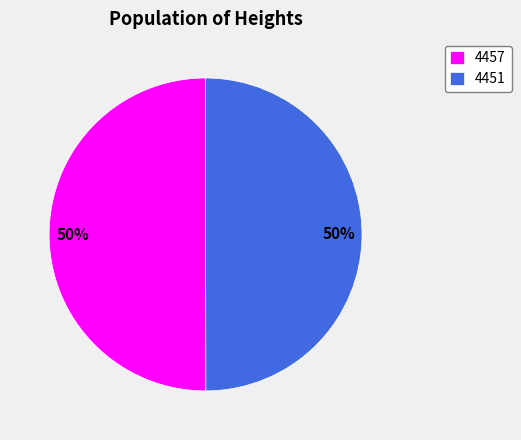

What is the ratio of the value at 4457 to the value at 4451?

1.0